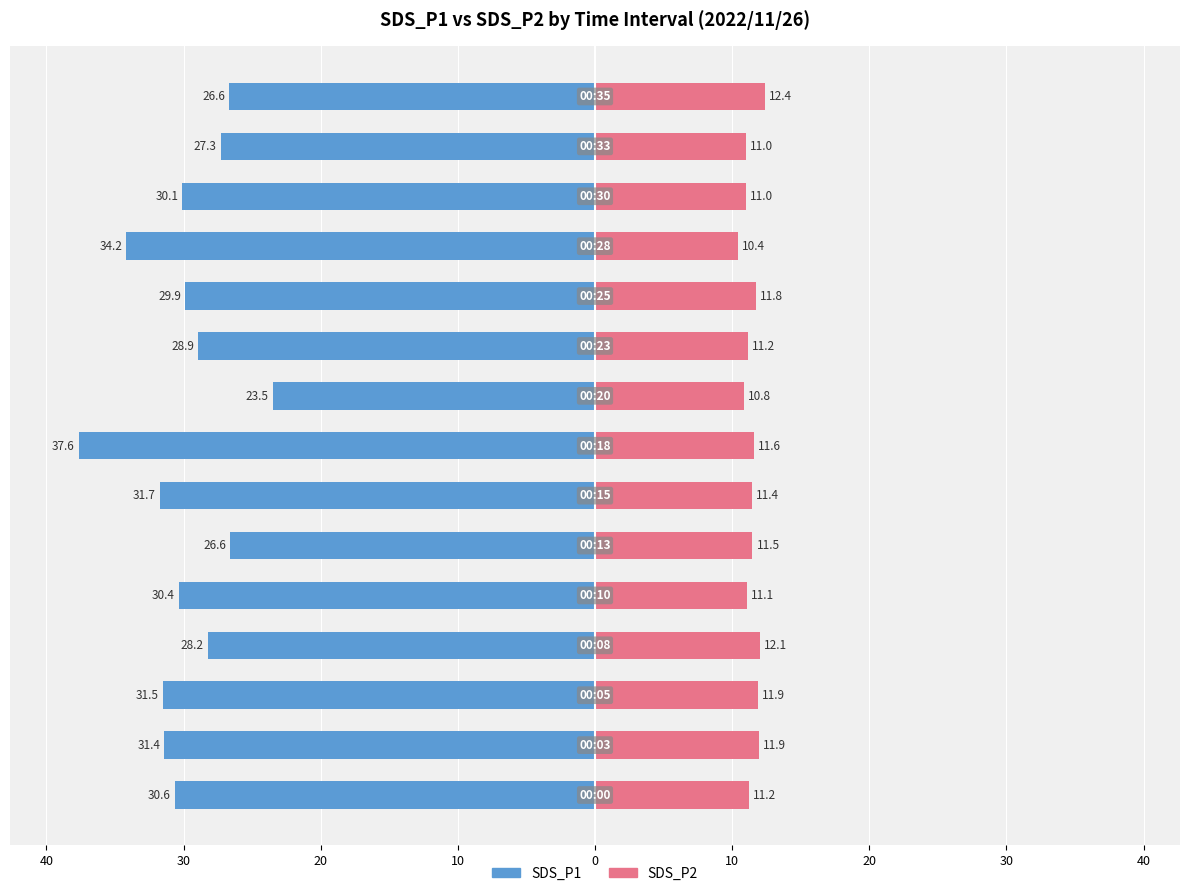

Between 10 and 14, which is larger?

10